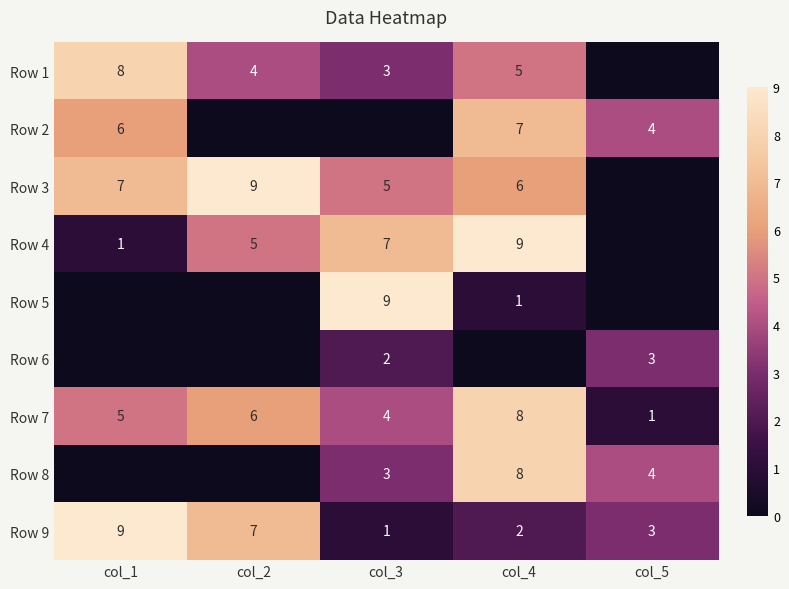

The value of Row 7 at col_1 is 5. True or false?

True